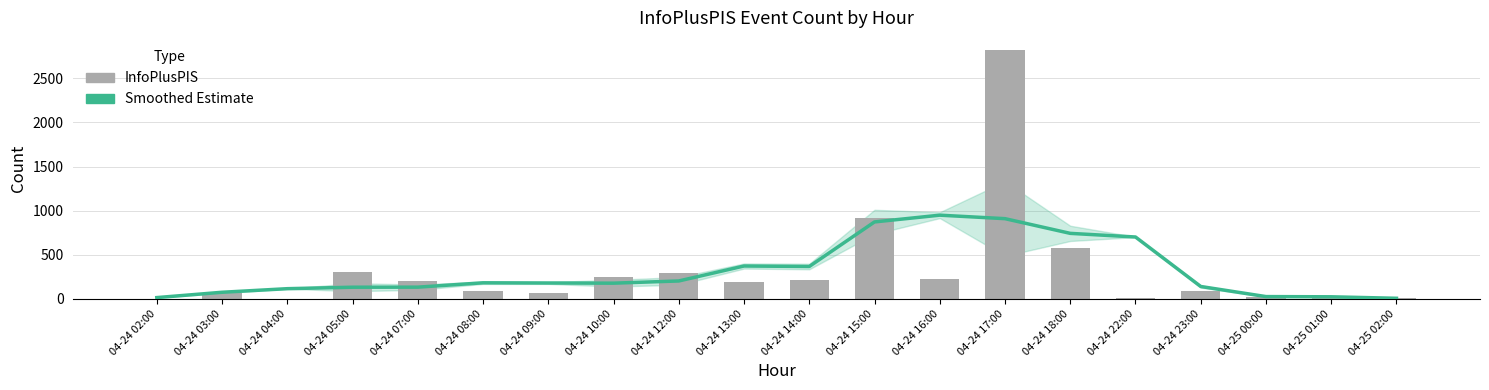

The Smoothed Estimate series shows 330.8 at 04-24 22:00. True or false?

False